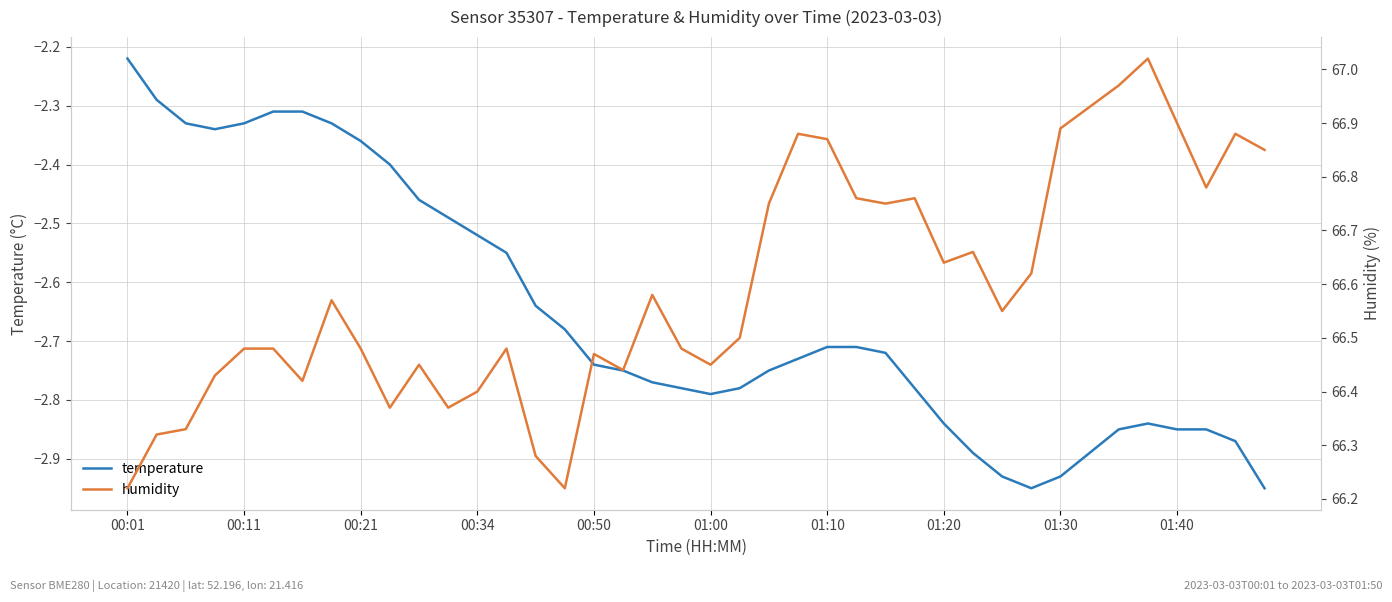

What is the value of the temperature point at the 20th from the left?

-2.8